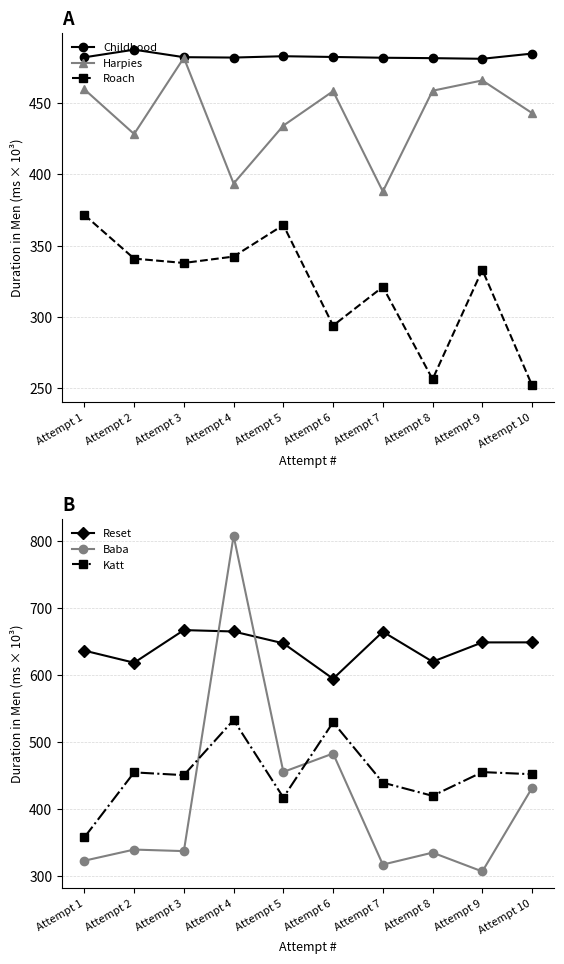

Is the value of Katt at Attempt 4 greater than the value of Baba at Attempt 10?

Yes